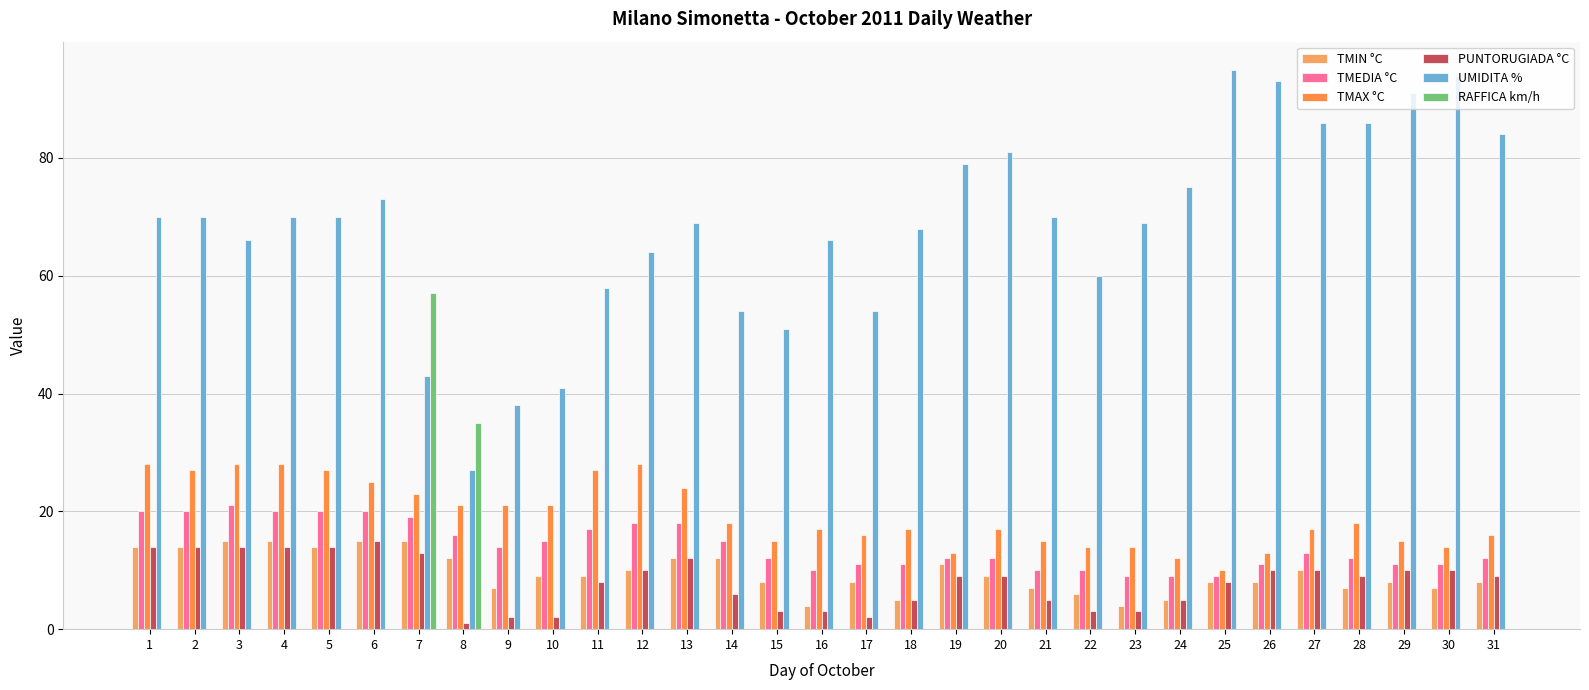

Does the chart contain stacked bars?

No